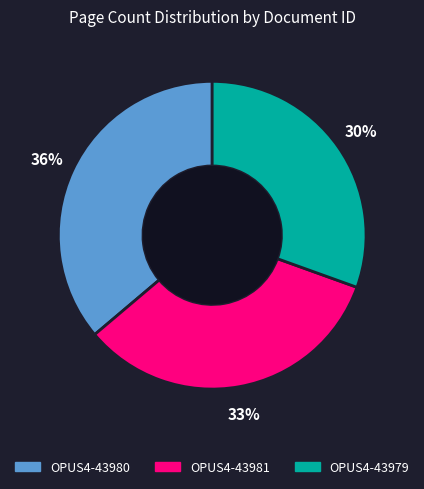

How many slices are in this pie chart?

3